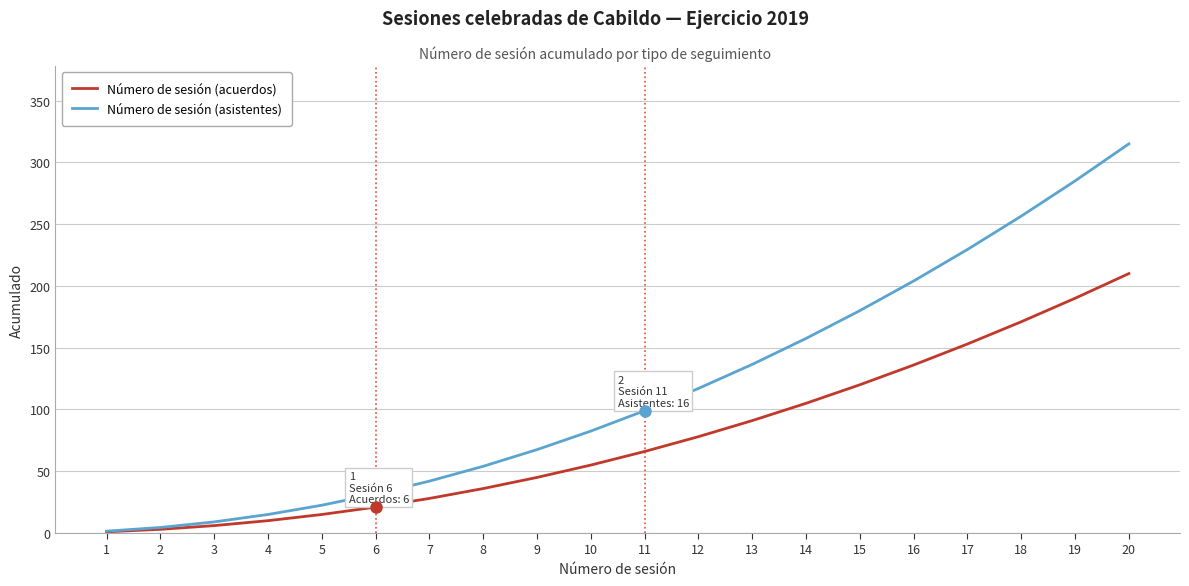

What is the minimum value shown in the chart?

1.0